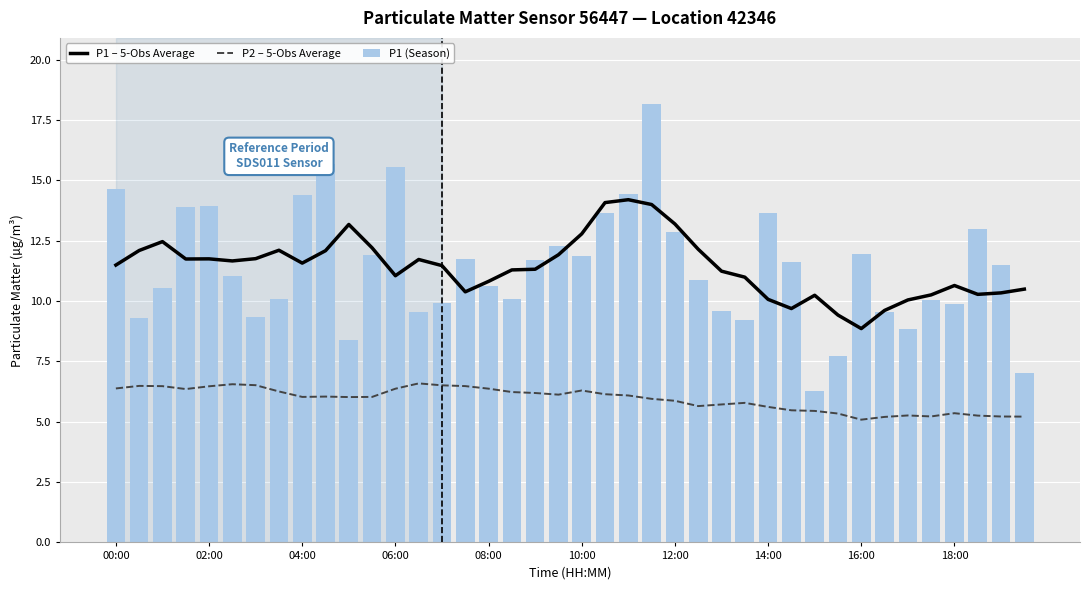

How many categories are shown in the chart?

40